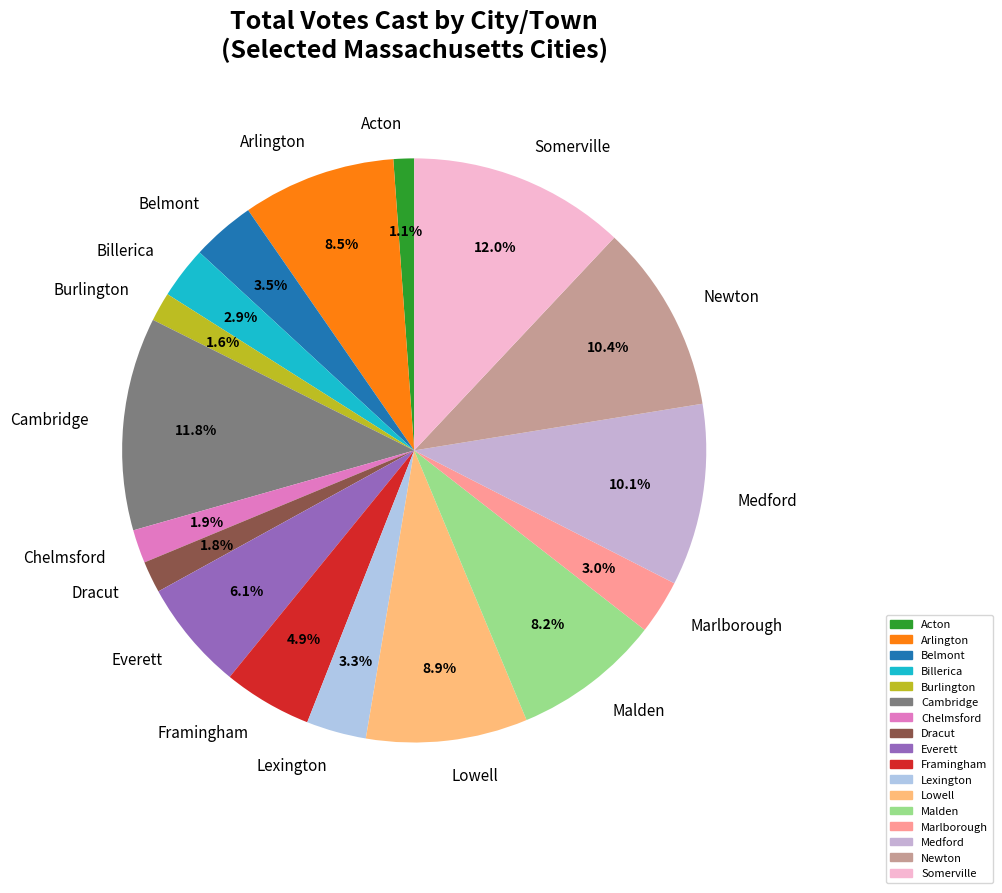

Is there any slice that represents more than half of the pie?

No